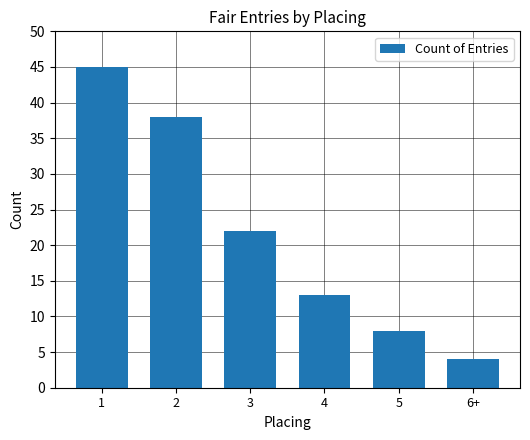

How many bars are there in total?

6